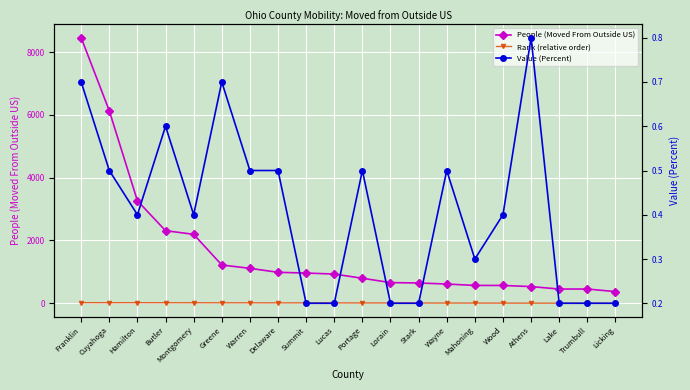

The Rank (relative order) series shows 18.0 at Hamilton. True or false?

True